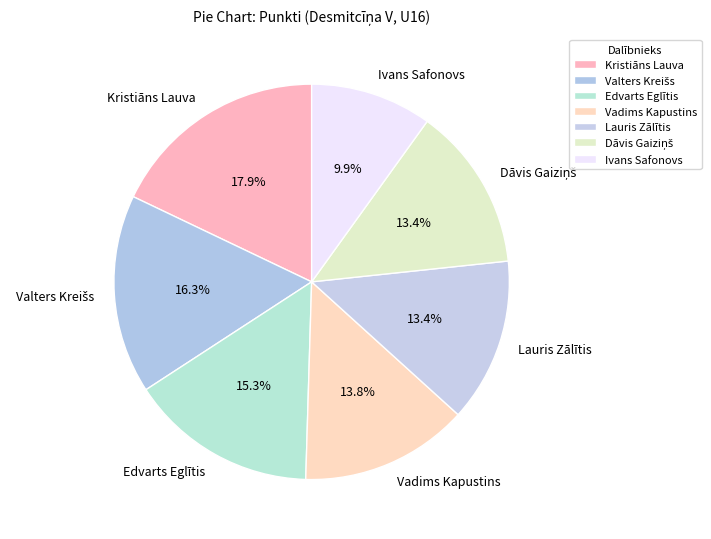

What percentage do Lauris Zālītis and Vadims Kapustins together represent?

27.2%